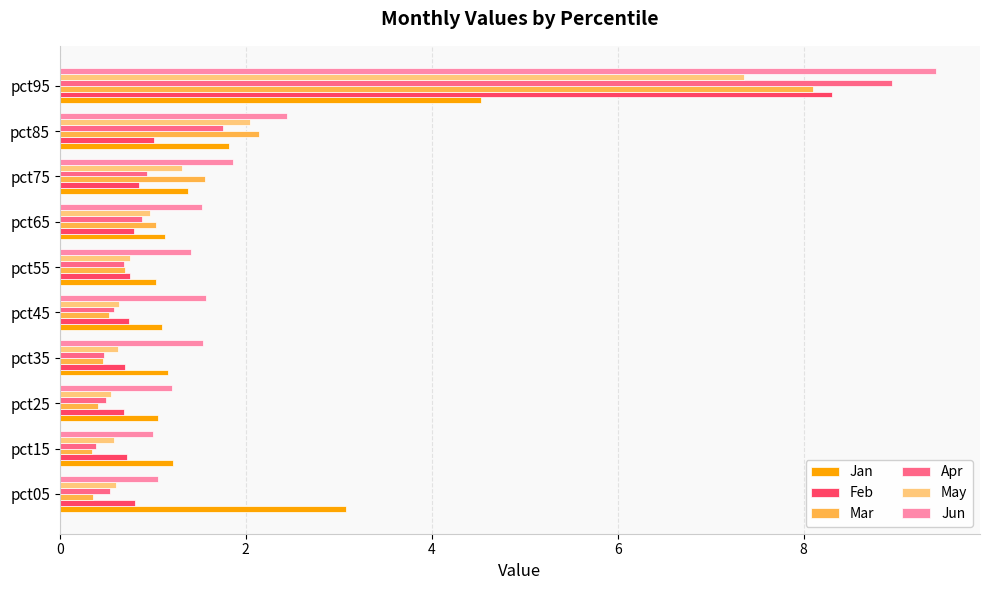

At which category is the sum across all series the highest?

pct95